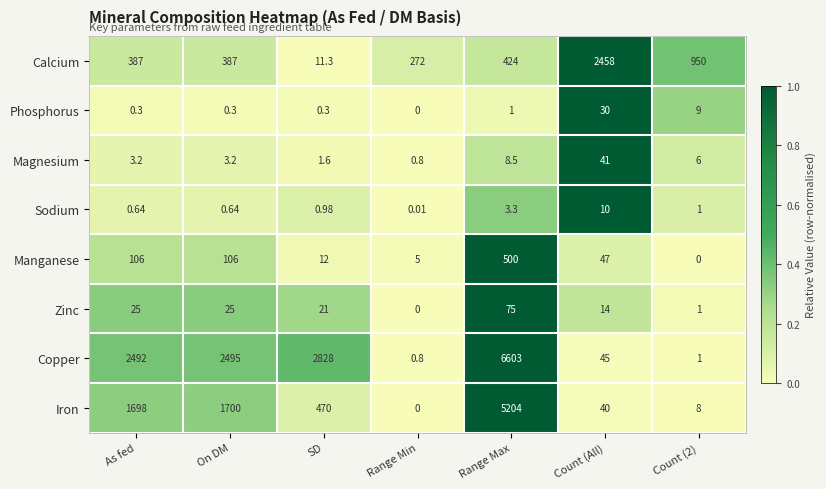

Which series has the largest range (max minus min)?

Copper